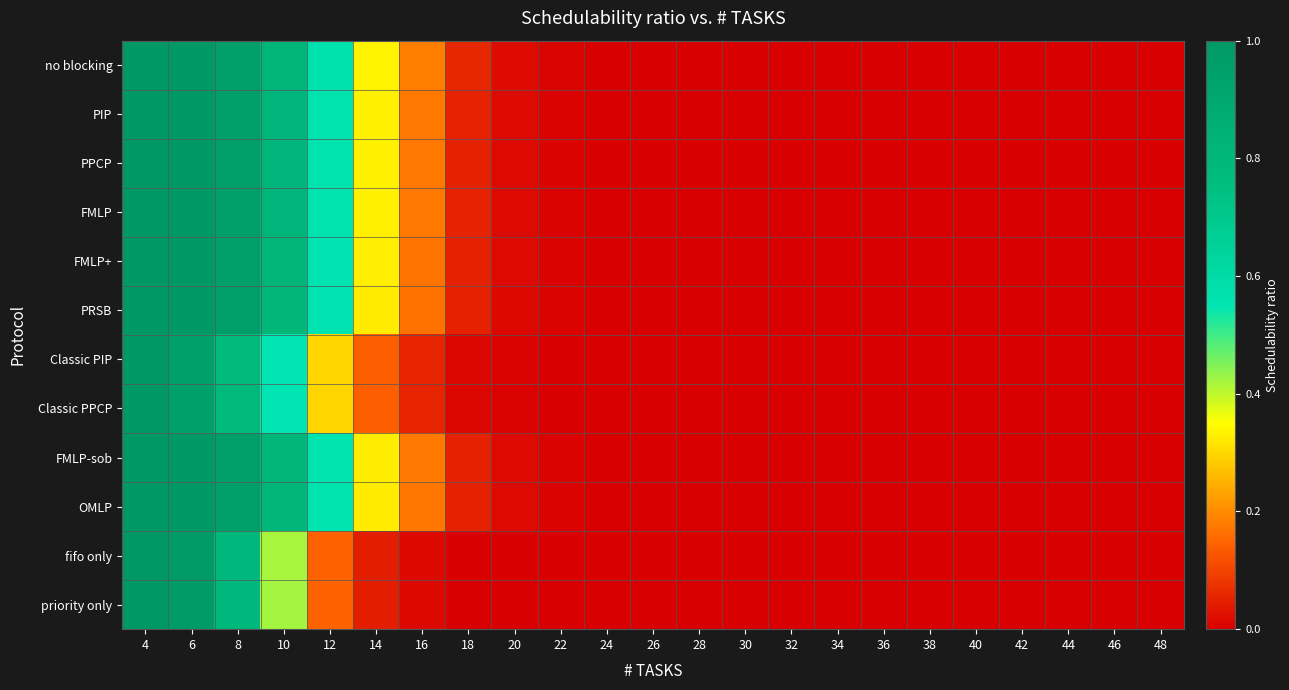

Reading right to left, list all the values displayed in this chart.

no blocking: 48=0.0	46=0.0	44=0.0	42=0.0	40=0.0	38=0.0	36=0.0	34=0.0	32=0.0	30=0.0	28=0.0	26=0.0	24=0.0	22=0.0	20=0.0	18=0.1	16=0.2	14=0.3	12=0.6	10=0.8	8=1.0	6=1.0	4=1.0
PIP: 48=0.0	46=0.0	44=0.0	42=0.0	40=0.0	38=0.0	36=0.0	34=0.0	32=0.0	30=0.0	28=0.0	26=0.0	24=0.0	22=0.0	20=0.0	18=0.1	16=0.2	14=0.3	12=0.6	10=0.8	8=1.0	6=1.0	4=1.0
PPCP: 48=0.0	46=0.0	44=0.0	42=0.0	40=0.0	38=0.0	36=0.0	34=0.0	32=0.0	30=0.0	28=0.0	26=0.0	24=0.0	22=0.0	20=0.0	18=0.1	16=0.2	14=0.3	12=0.6	10=0.8	8=1.0	6=1.0	4=1.0
FMLP: 48=0.0	46=0.0	44=0.0	42=0.0	40=0.0	38=0.0	36=0.0	34=0.0	32=0.0	30=0.0	28=0.0	26=0.0	24=0.0	22=0.0	20=0.0	18=0.1	16=0.2	14=0.3	12=0.6	10=0.8	8=1.0	6=1.0	4=1.0
FMLP+: 48=0.0	46=0.0	44=0.0	42=0.0	40=0.0	38=0.0	36=0.0	34=0.0	32=0.0	30=0.0	28=0.0	26=0.0	24=0.0	22=0.0	20=0.0	18=0.1	16=0.2	14=0.3	12=0.6	10=0.8	8=1.0	6=1.0	4=1.0
PRSB: 48=0.0	46=0.0	44=0.0	42=0.0	40=0.0	38=0.0	36=0.0	34=0.0	32=0.0	30=0.0	28=0.0	26=0.0	24=0.0	22=0.0	20=0.0	18=0.1	16=0.2	14=0.3	12=0.6	10=0.8	8=1.0	6=1.0	4=1.0
Classic PIP: 48=0.0	46=0.0	44=0.0	42=0.0	40=0.0	38=0.0	36=0.0	34=0.0	32=0.0	30=0.0	28=0.0	26=0.0	24=0.0	22=0.0	20=0.0	18=0.0	16=0.1	14=0.1	12=0.3	10=0.5	8=0.8	6=0.9	4=1.0
Classic PPCP: 48=0.0	46=0.0	44=0.0	42=0.0	40=0.0	38=0.0	36=0.0	34=0.0	32=0.0	30=0.0	28=0.0	26=0.0	24=0.0	22=0.0	20=0.0	18=0.0	16=0.1	14=0.1	12=0.3	10=0.5	8=0.8	6=0.9	4=1.0
FMLP-sob: 48=0.0	46=0.0	44=0.0	42=0.0	40=0.0	38=0.0	36=0.0	34=0.0	32=0.0	30=0.0	28=0.0	26=0.0	24=0.0	22=0.0	20=0.0	18=0.1	16=0.2	14=0.3	12=0.6	10=0.8	8=1.0	6=1.0	4=1.0
OMLP: 48=0.0	46=0.0	44=0.0	42=0.0	40=0.0	38=0.0	36=0.0	34=0.0	32=0.0	30=0.0	28=0.0	26=0.0	24=0.0	22=0.0	20=0.0	18=0.1	16=0.2	14=0.3	12=0.6	10=0.8	8=1.0	6=1.0	4=1.0
fifo only: 48=0.0	46=0.0	44=0.0	42=0.0	40=0.0	38=0.0	36=0.0	34=0.0	32=0.0	30=0.0	28=0.0	26=0.0	24=0.0	22=0.0	20=0.0	18=0.0	16=0.0	14=0.0	12=0.1	10=0.4	8=0.8	6=1.0	4=1.0
priority only: 48=0.0	46=0.0	44=0.0	42=0.0	40=0.0	38=0.0	36=0.0	34=0.0	32=0.0	30=0.0	28=0.0	26=0.0	24=0.0	22=0.0	20=0.0	18=0.0	16=0.0	14=0.0	12=0.1	10=0.4	8=0.8	6=1.0	4=1.0